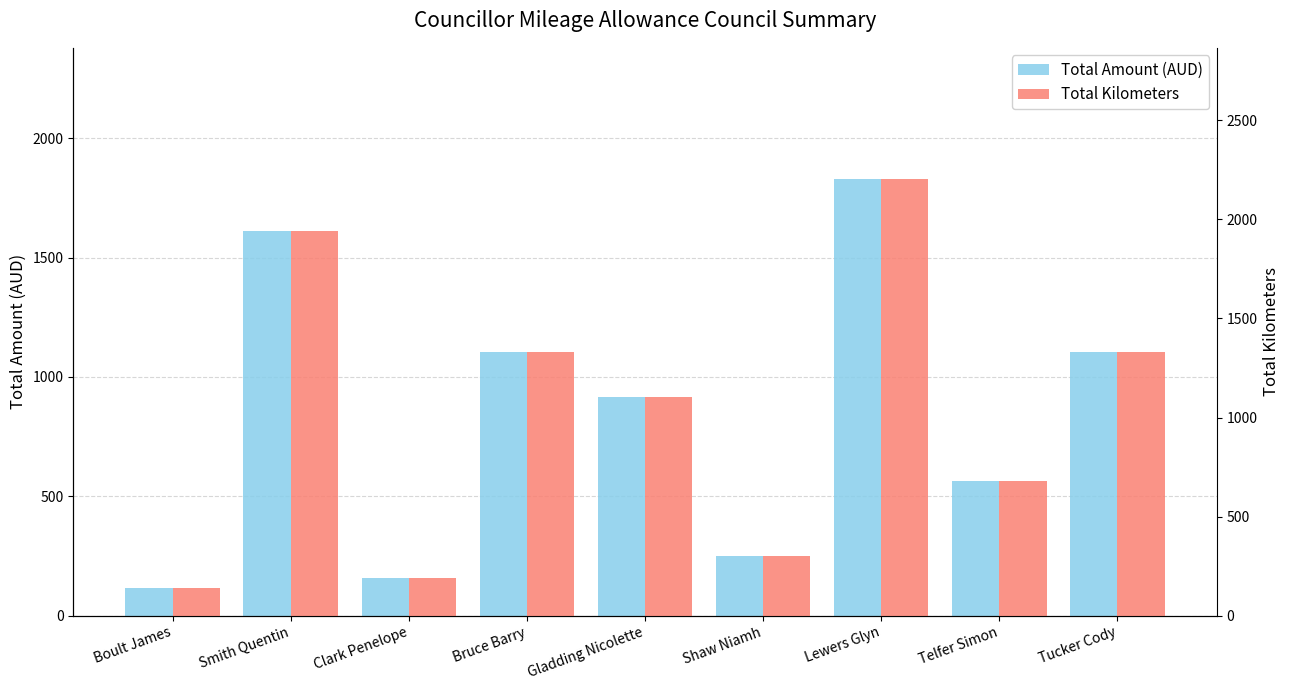

How many bars are there in total?

18